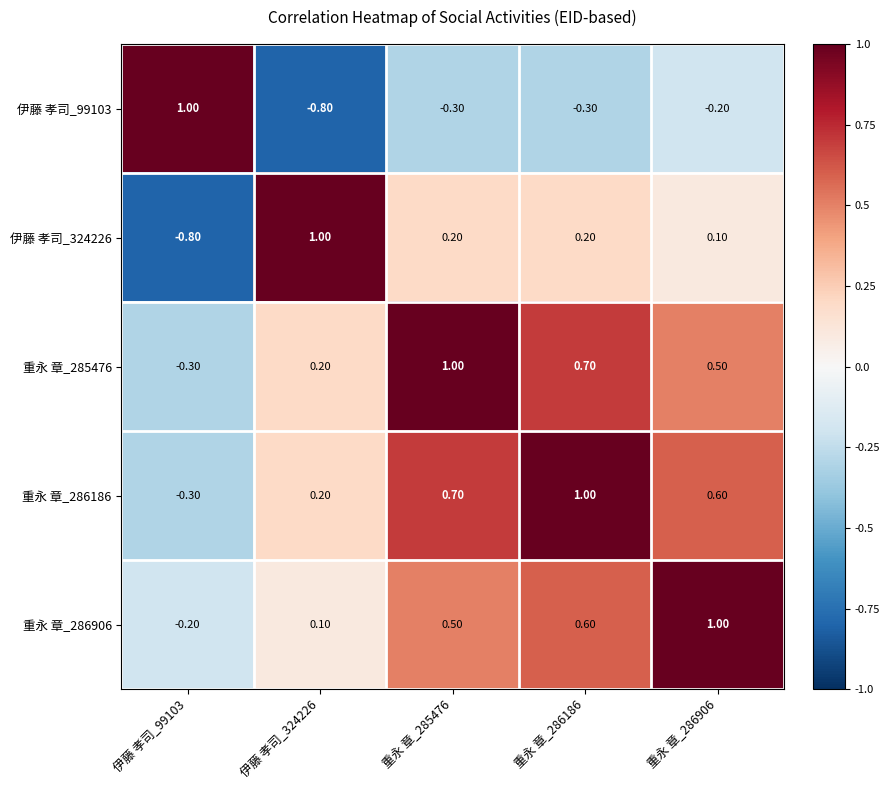

What is the difference between the second highest and minimum values in the 重永 章_285476 series?

1.0